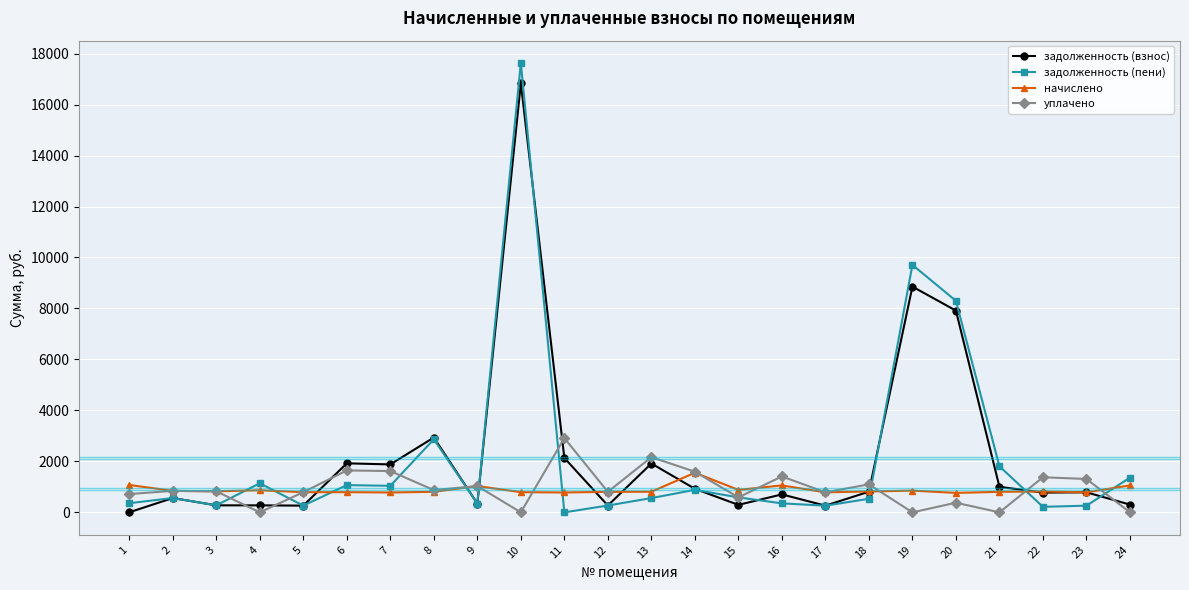

What is the total value across all series at 2?

2808.0